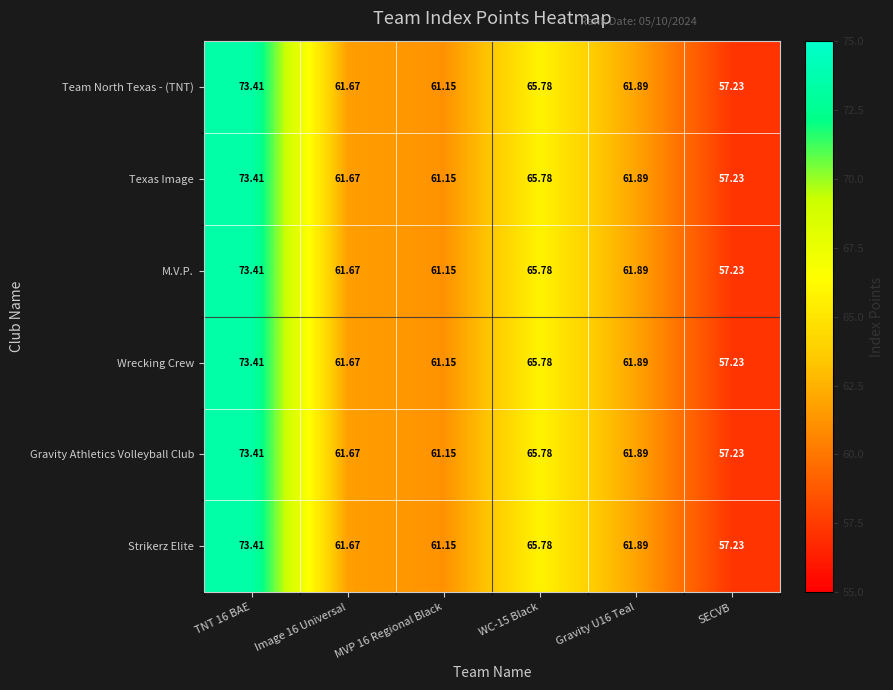

How many data points does each series have?

6